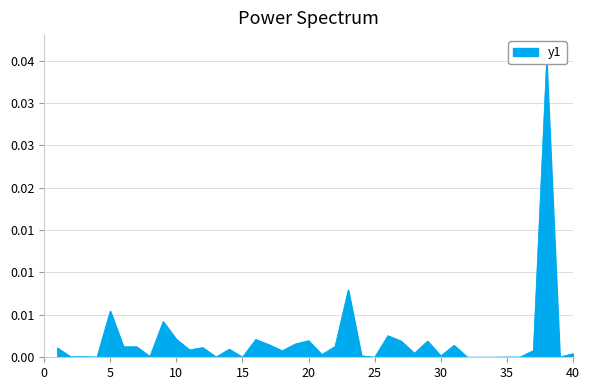

The value at 7 is 0.0. True or false?

True